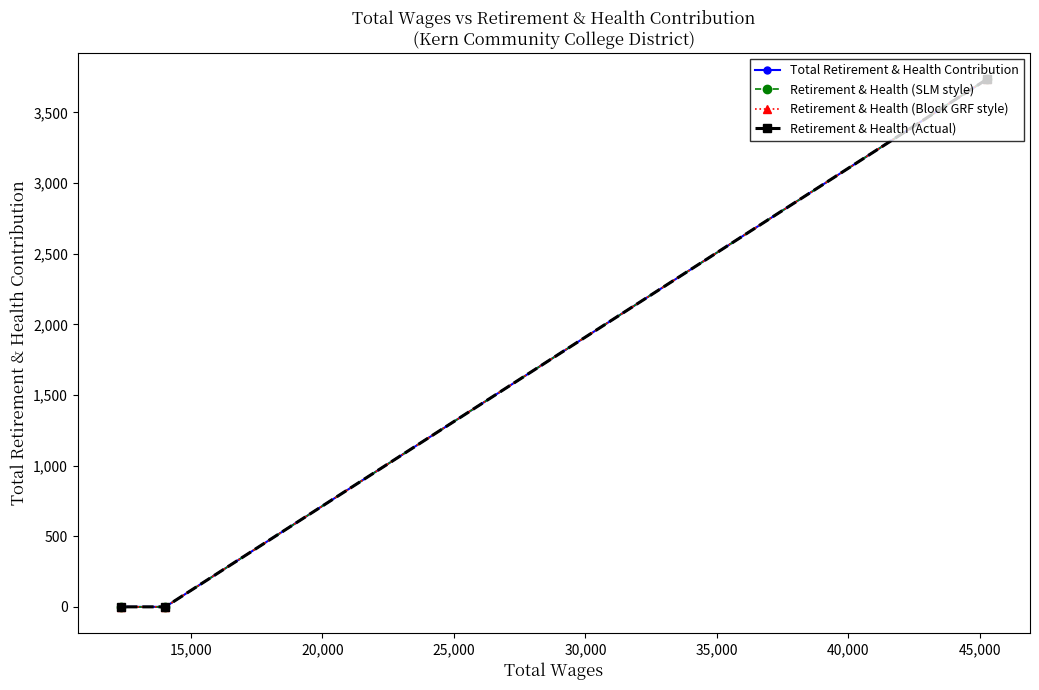

Does the chart have visible grid lines?

No